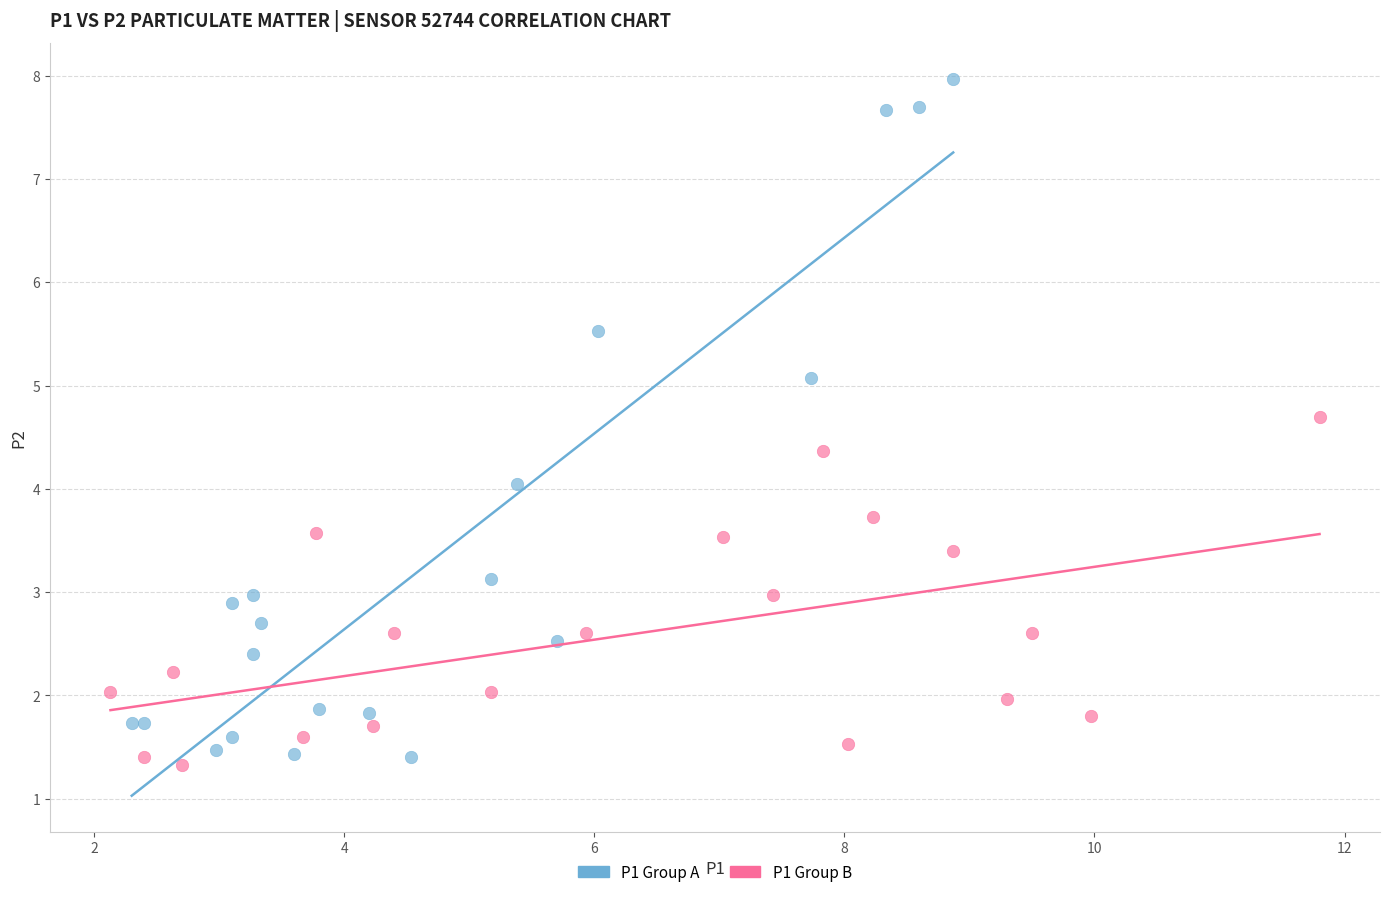

Which series has the widest spread of Y values?

P1 Group A